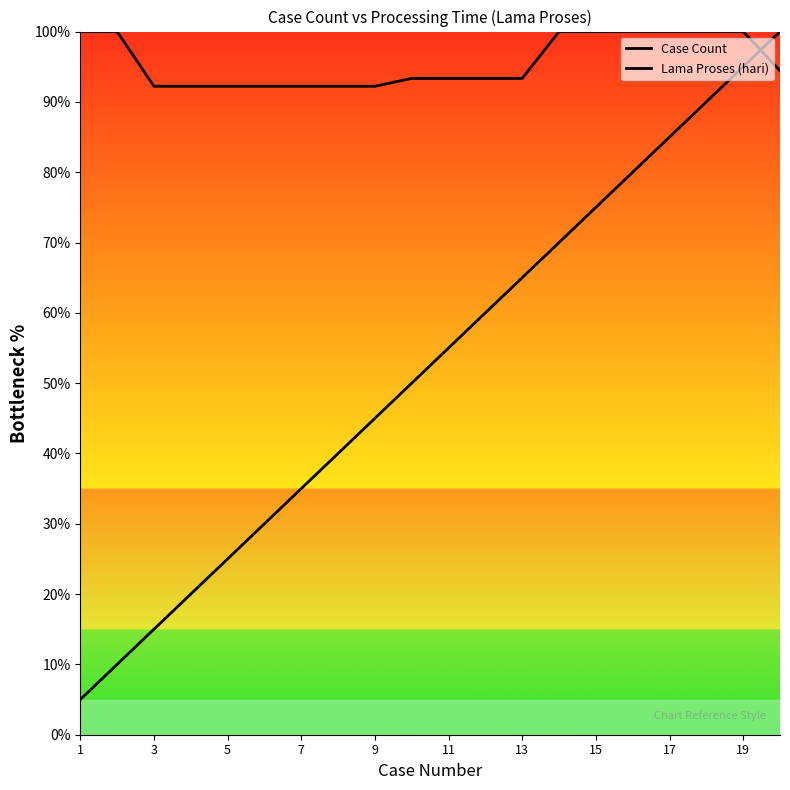

Reading left to right, what are all the values shown in this chart?

Case Count: 5.0	10.0	15.0	20.0	25.0	30.0	35.0	40.0	45.0	50.0	55.0	60.0	65.0	70.0	75.0	80.0	85.0	90.0	95.0	100.0
Lama Proses (hari): 100.0	100.0	92.2	92.2	92.2	92.2	92.2	92.2	92.2	93.3	93.3	93.3	93.3	100.0	100.0	100.0	100.0	100.0	100.0	94.4